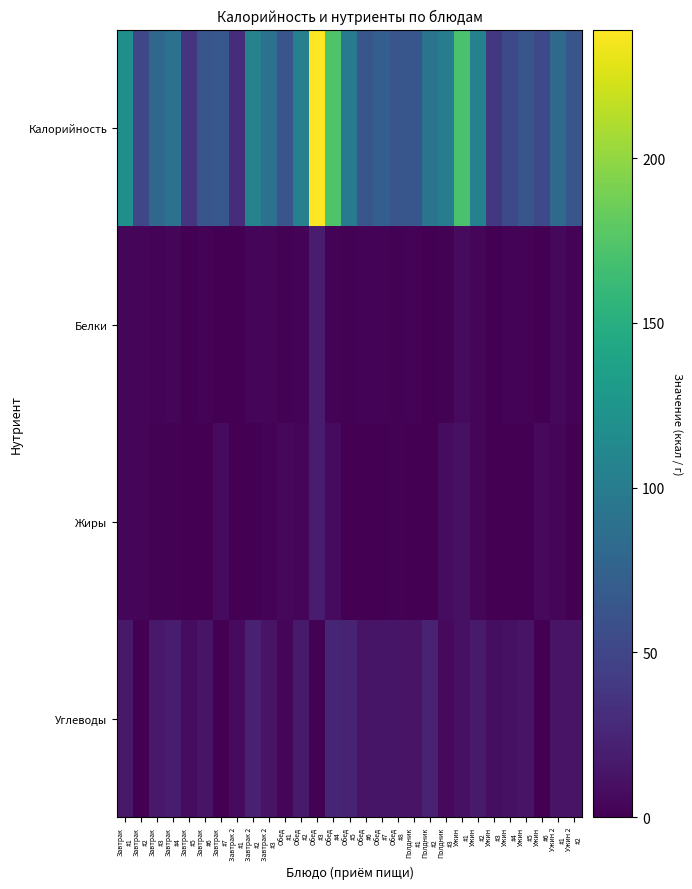

What is the average value of the Белки series?

3